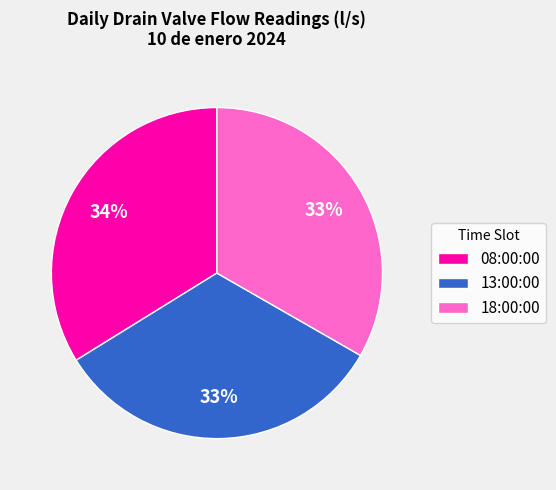

To the nearest percent, what is the combined percentage of 13:00:00 and 18:00:00?

66%